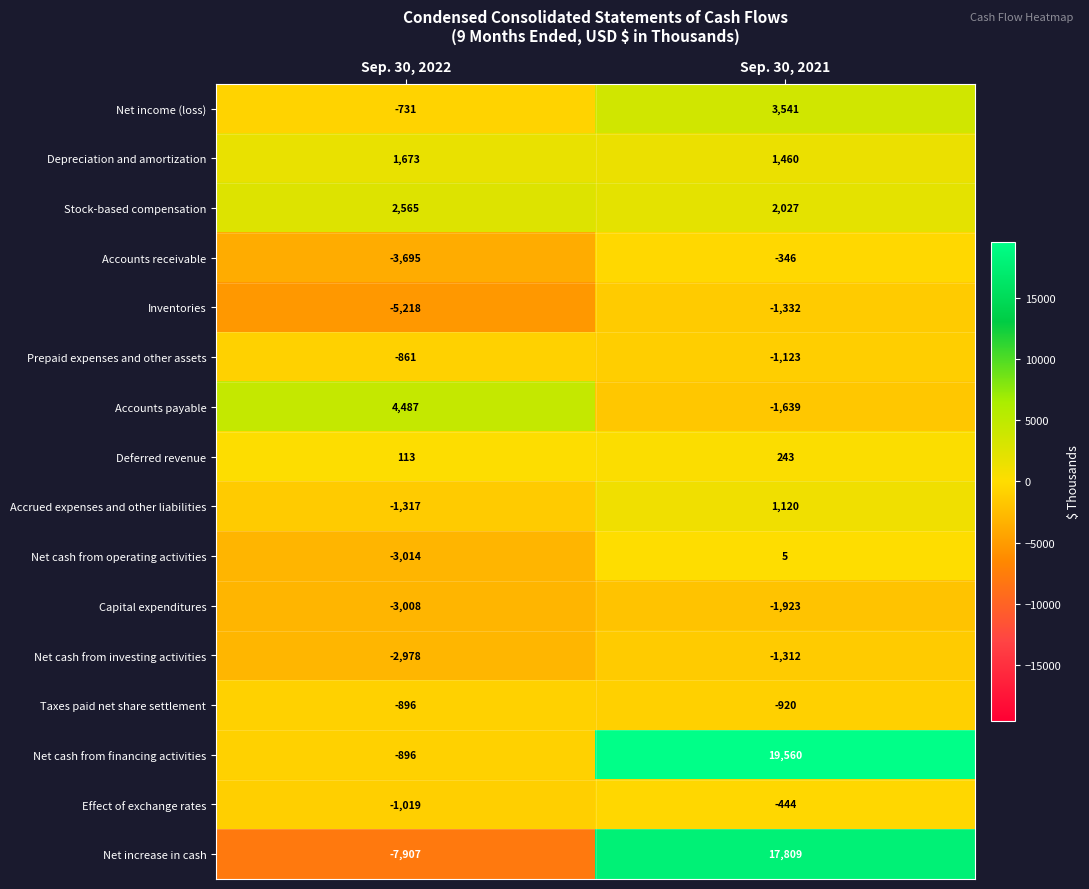

Read the Taxes paid net share settlement value at Sep. 30, 2021, to the nearest 5.

-920